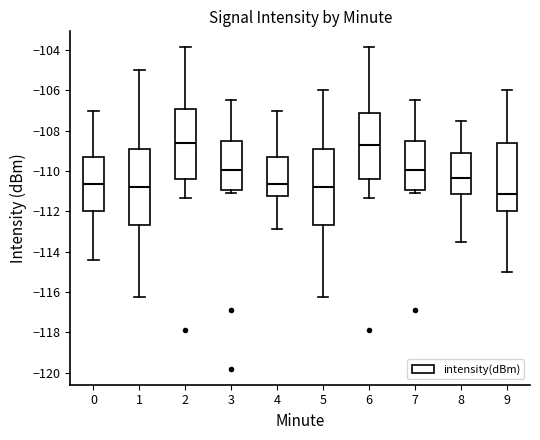

Where does the upper whisker of the box at x = 9 end on the y-axis? The values are not printed on the chart, so give them approximately, as read against the axis.

-106.0